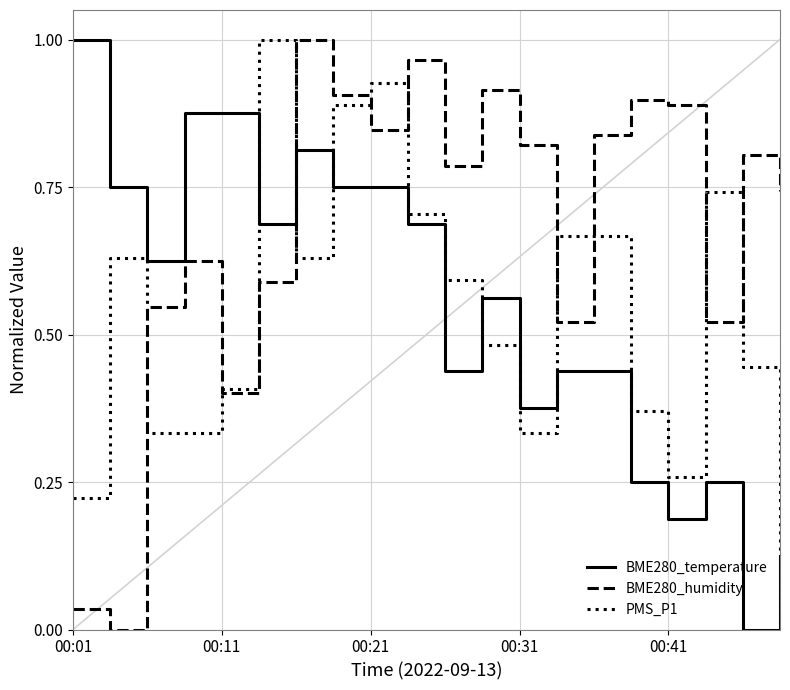

Does the chart have visible grid lines?

Yes